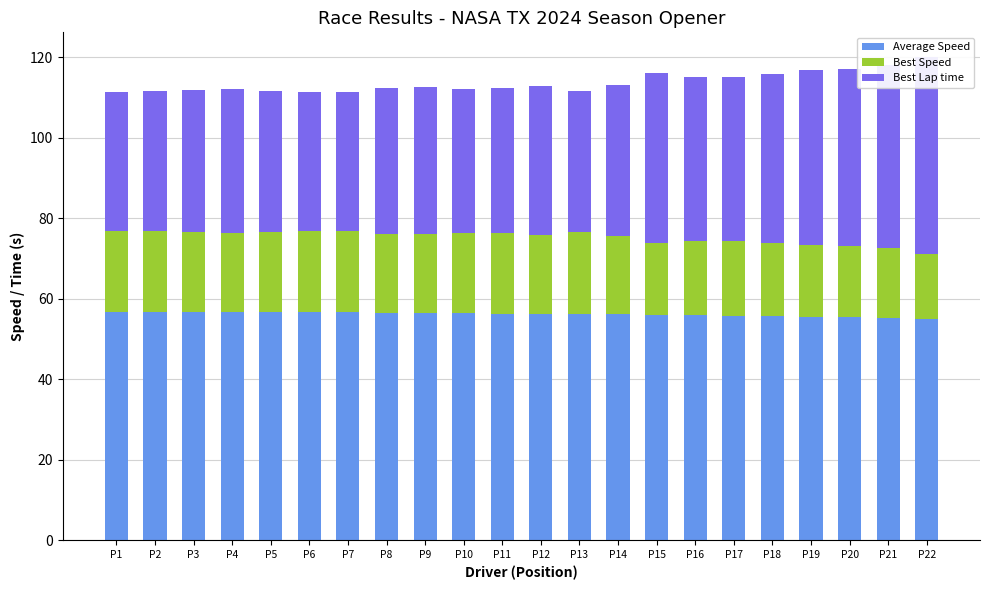

Is it true that Best Speed equals 19.6 at P12?

True